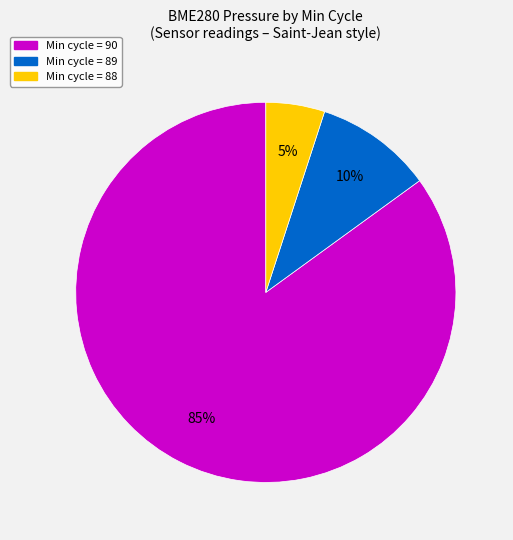

Rank the categories by value from lowest to highest.

Min cycle = 88, Min cycle = 89, Min cycle = 90